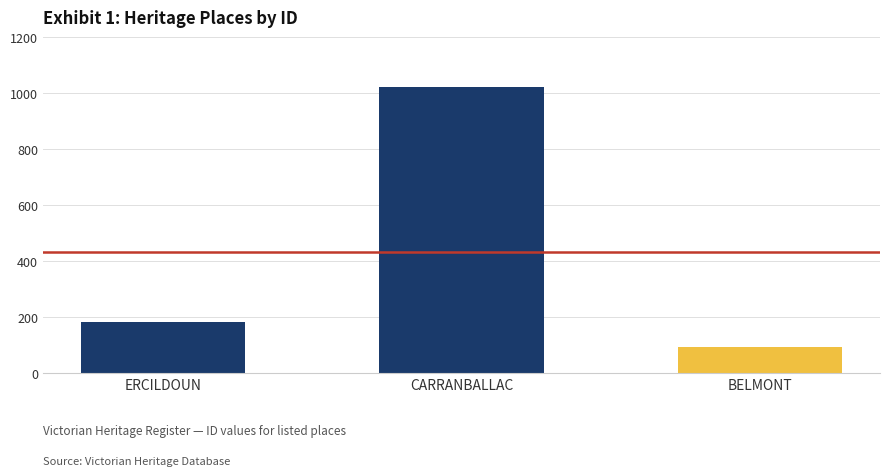

Does the chart contain stacked bars?

No